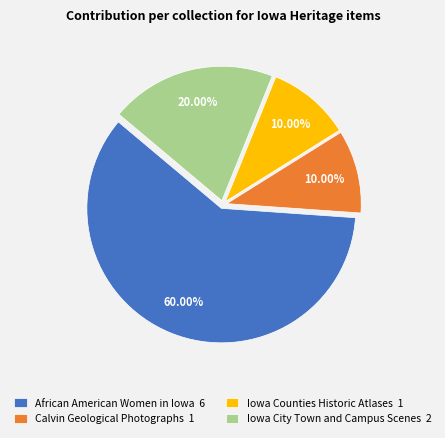

Is the sum of Iowa Counties Historic Atlases 1 and African American Women in Iowa 6 greater than half?

Yes